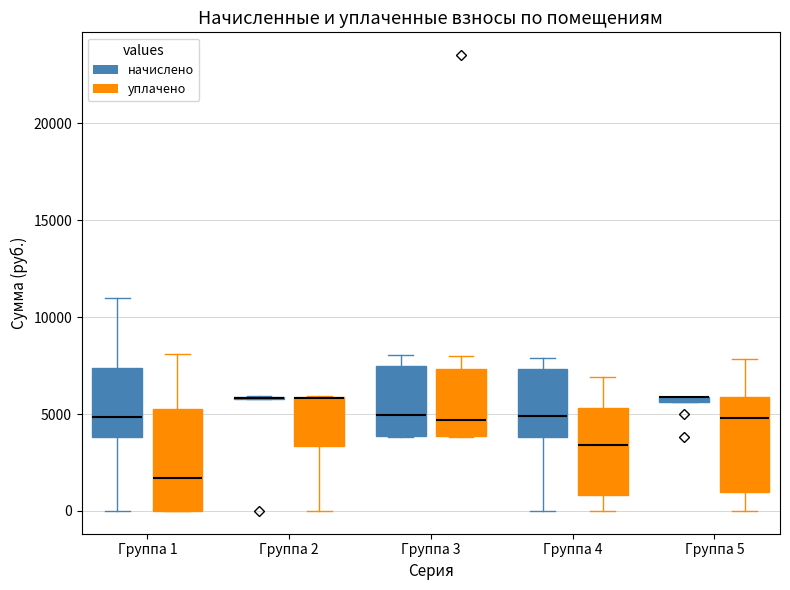

Where is the upper edge of the box for Группа 5 (уплачено) on the y-axis? The values are not printed on the chart, so give them approximately, as read against the axis.

6000